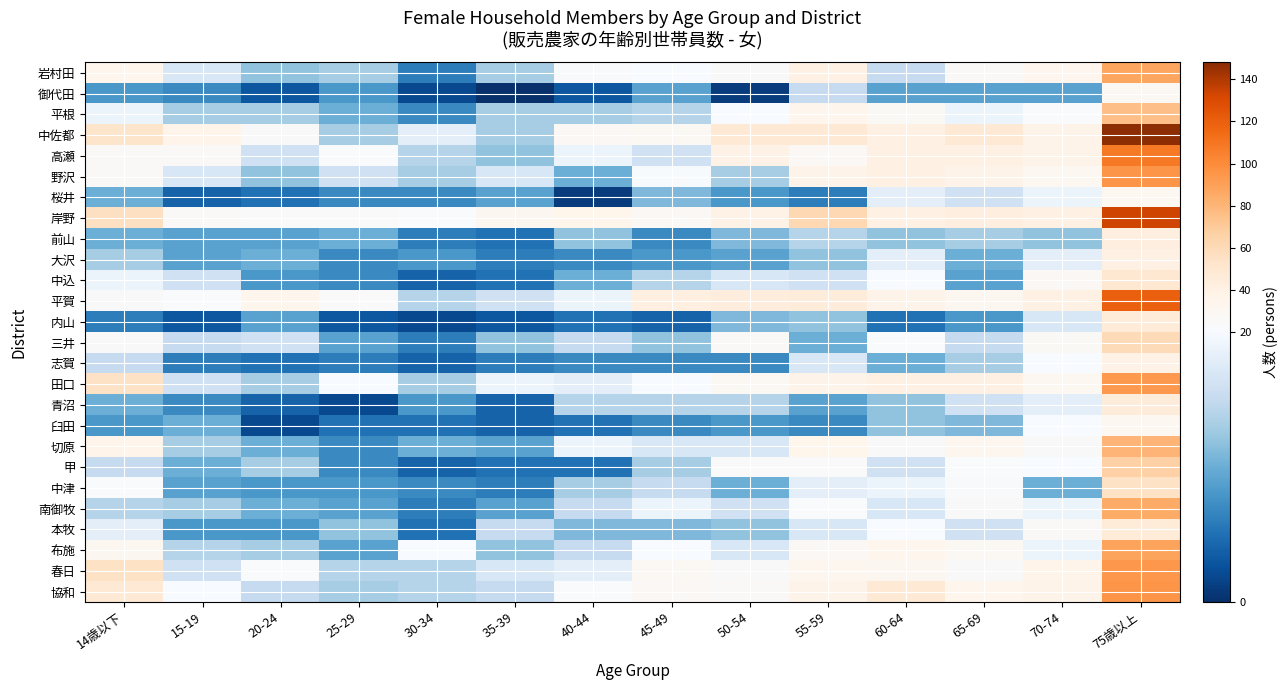

At how many categories does at least one series exceed 38?

8